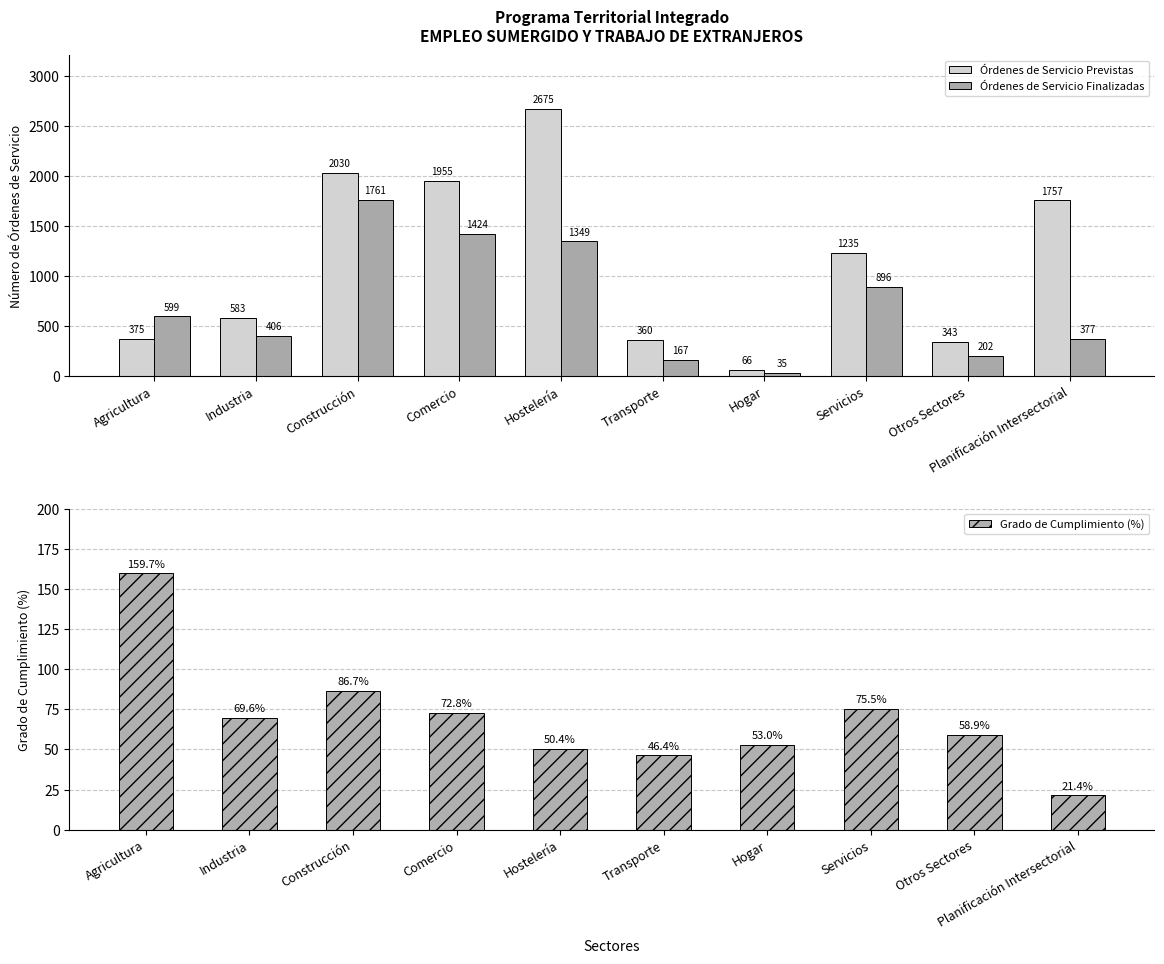

How many data points in Órdenes de Servicio Previstas are above 1235?

4